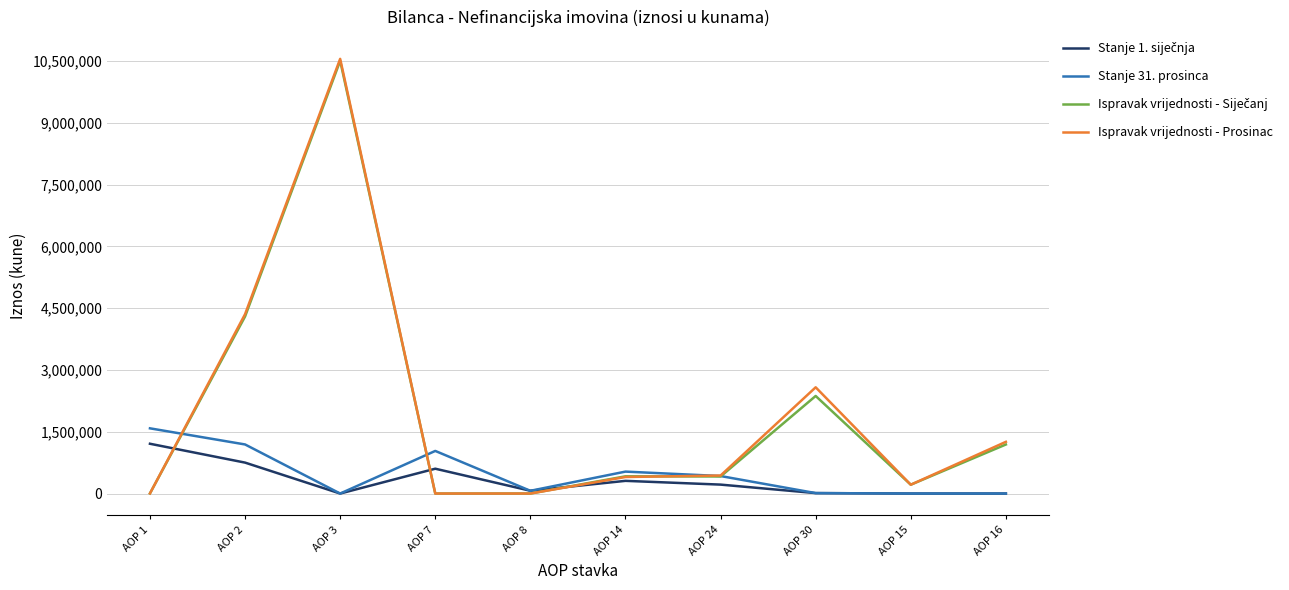

What is the maximum value shown in the chart?

10557508